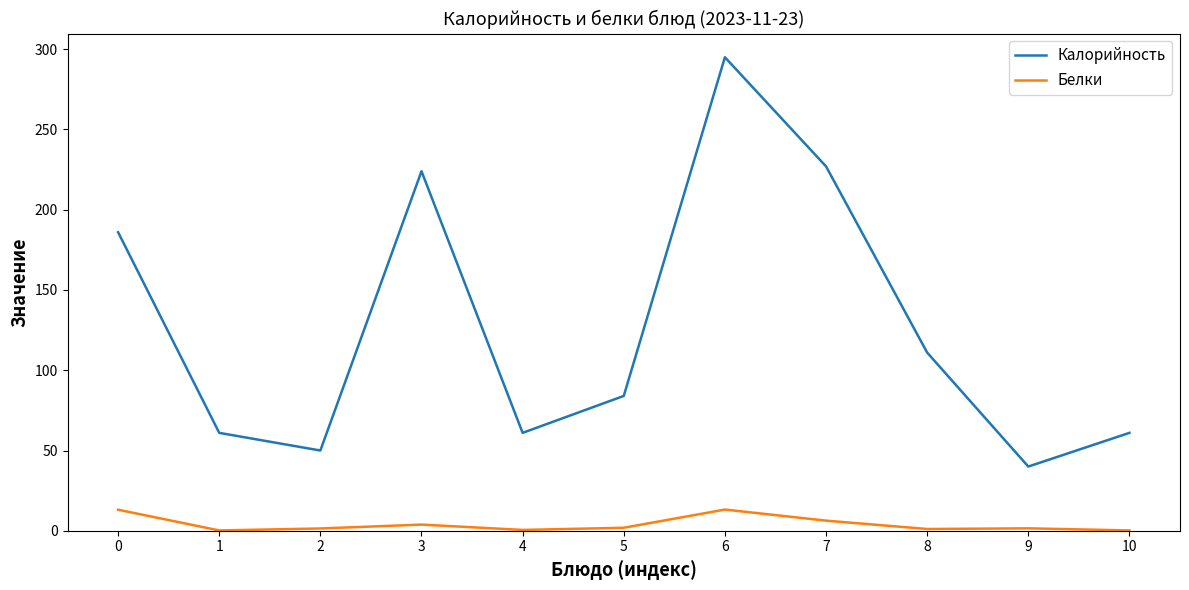

Which series has the largest total across all categories?

Калорийность